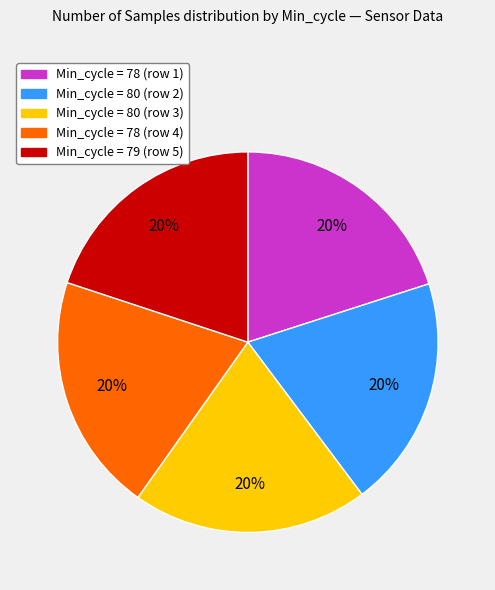

Is there any slice that represents more than half of the pie?

No